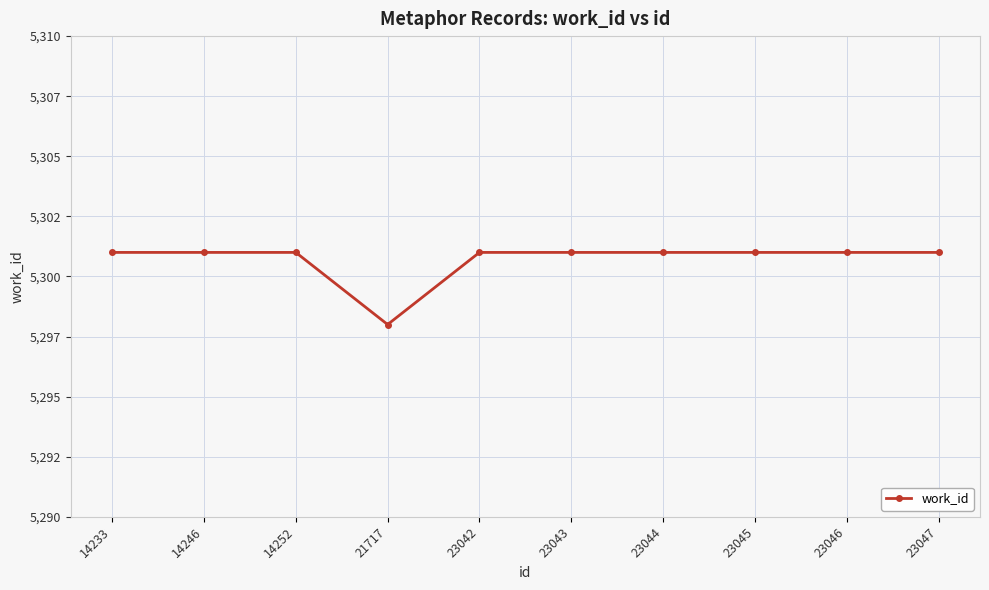

What is the sum of the values at 23046 and 23047?

10602